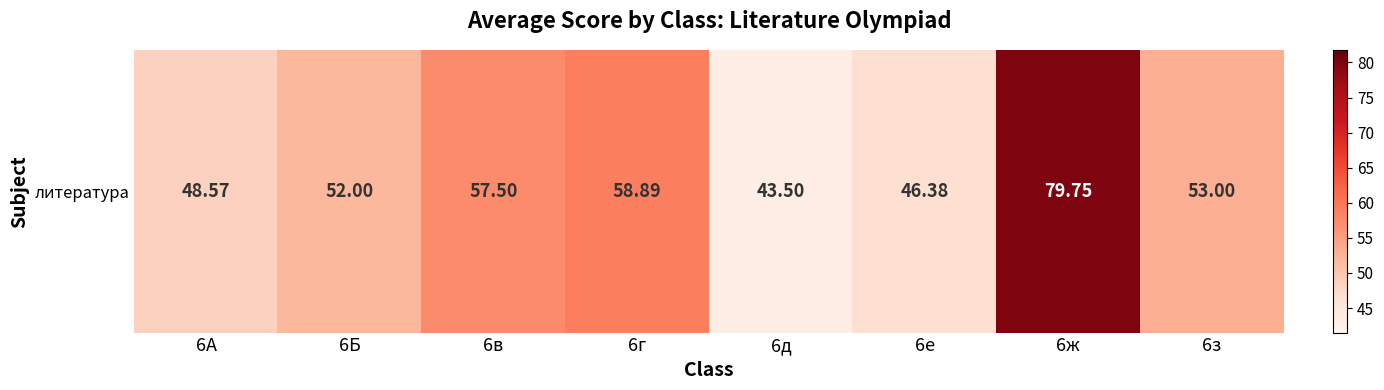

What is the smallest value displayed?

43.5